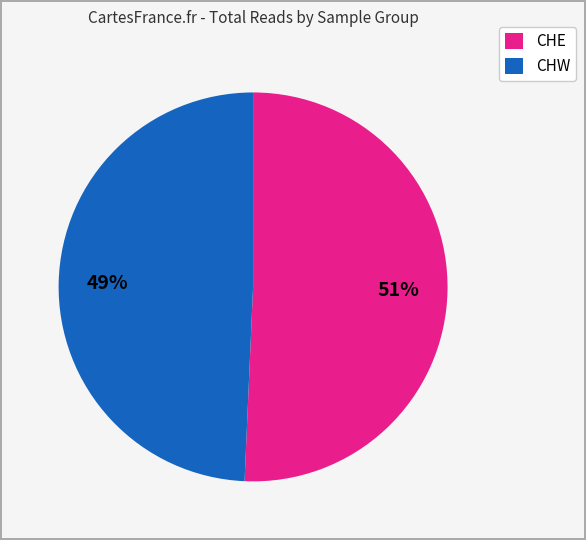

To the nearest percent, what is the average slice percentage?

50%